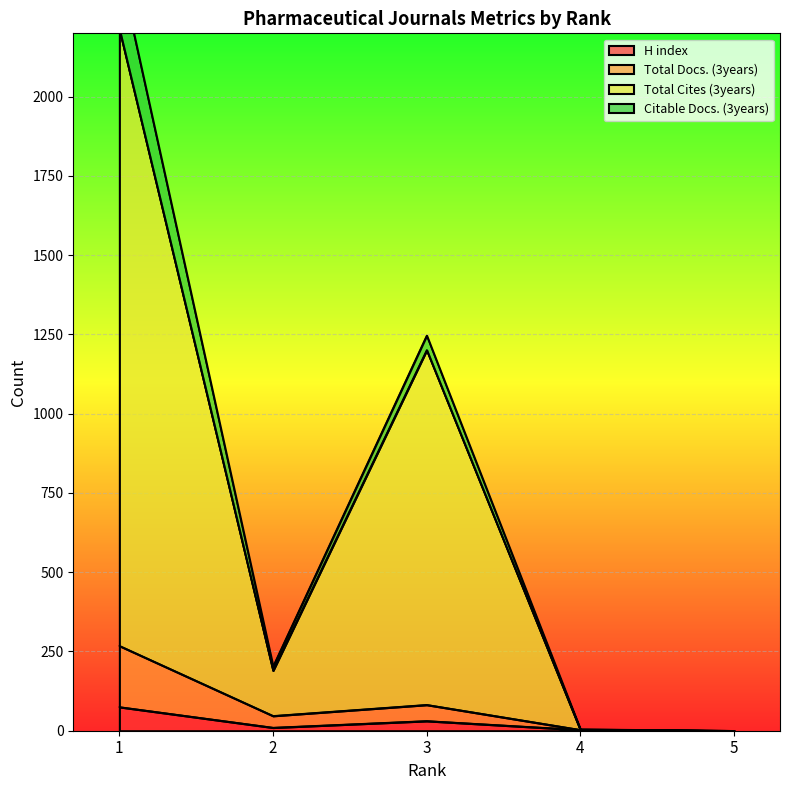

Which series has the widest spread of values?

Total Cites (3years)